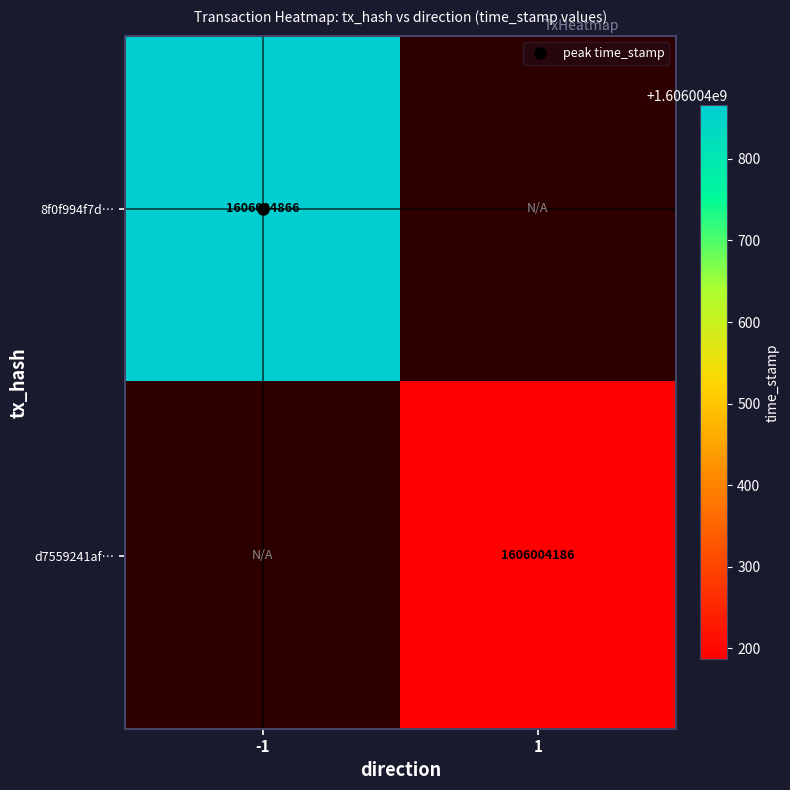

At which category is the sum across all series the highest?

-1